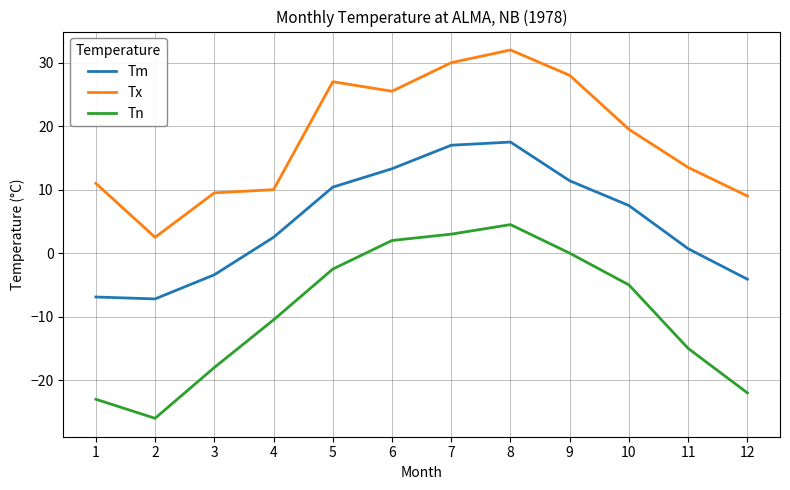

What is the average value of the Tx series?

18.1